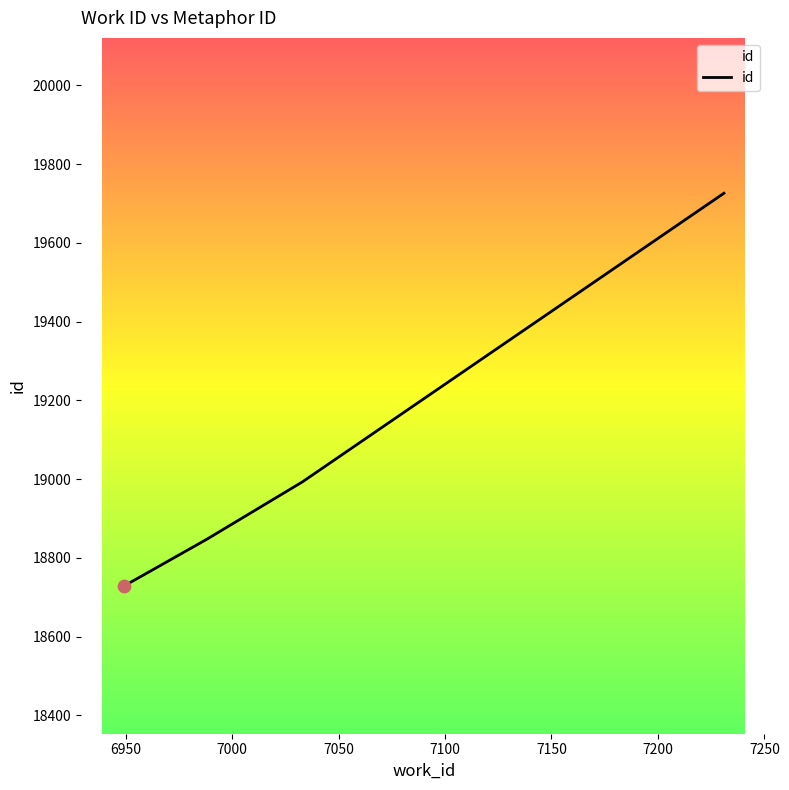

What is the average value?

19074